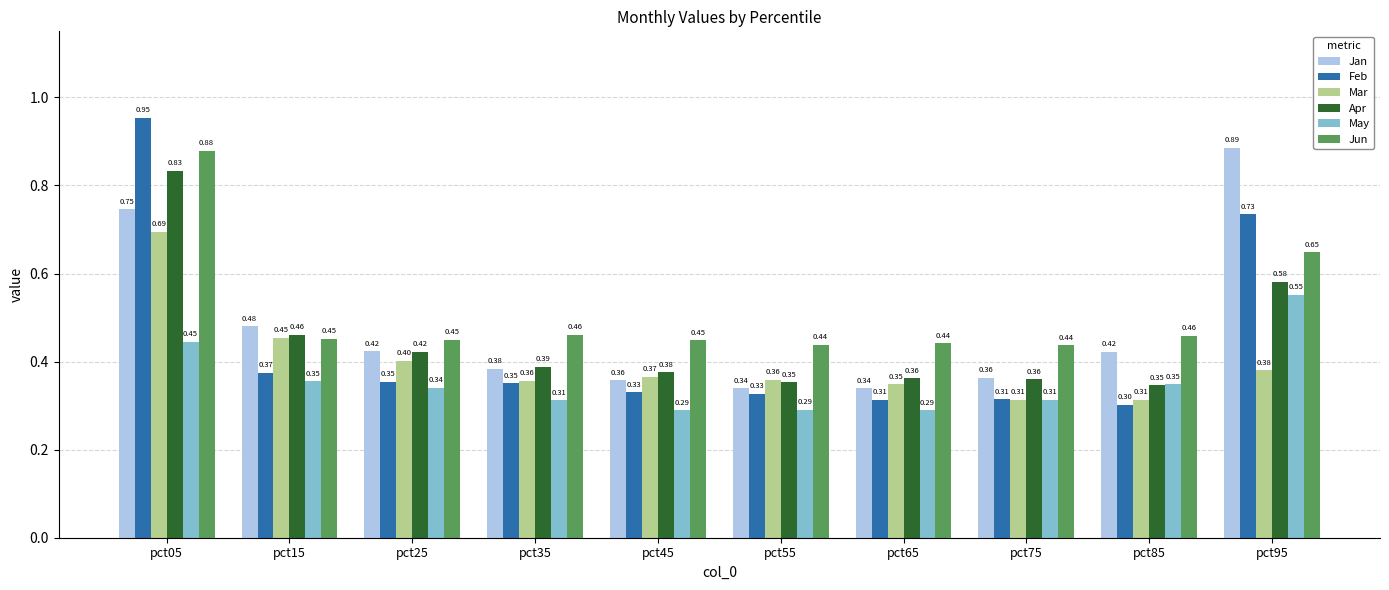

List the series in order of their peak value, highest first.

Feb, Jan, Jun, Apr, Mar, May